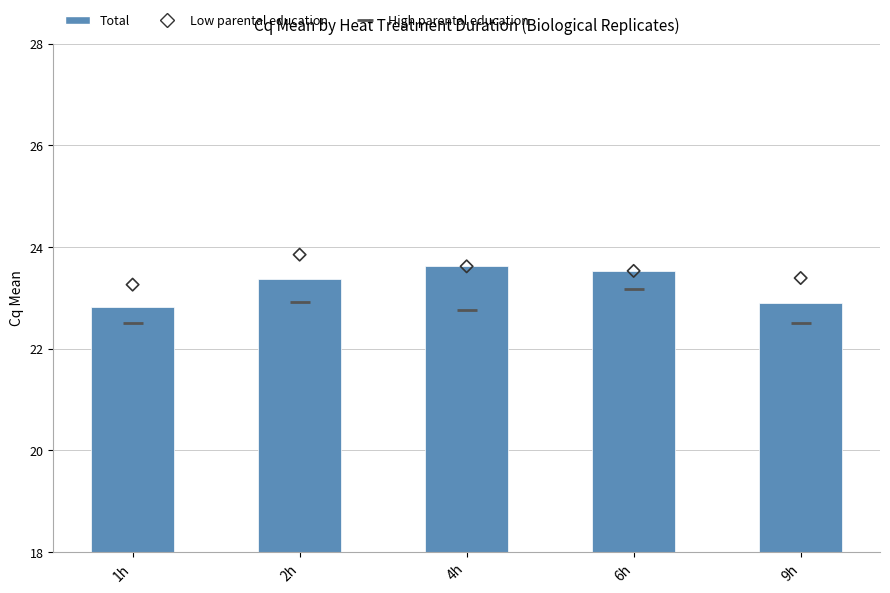

What is the total value across all series at 2h?

70.1